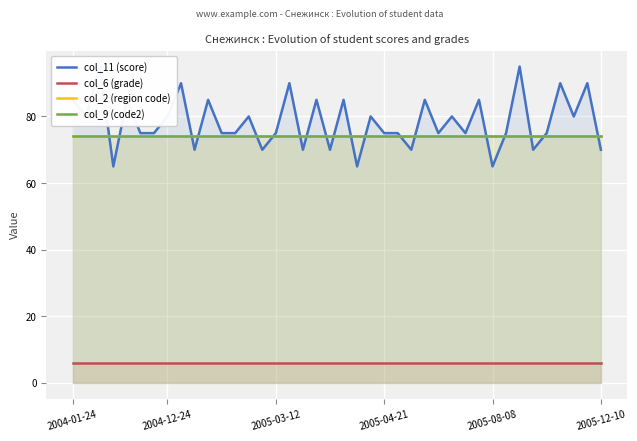

Between 26 and 39, which series saw the biggest shift?

col_11 (score)